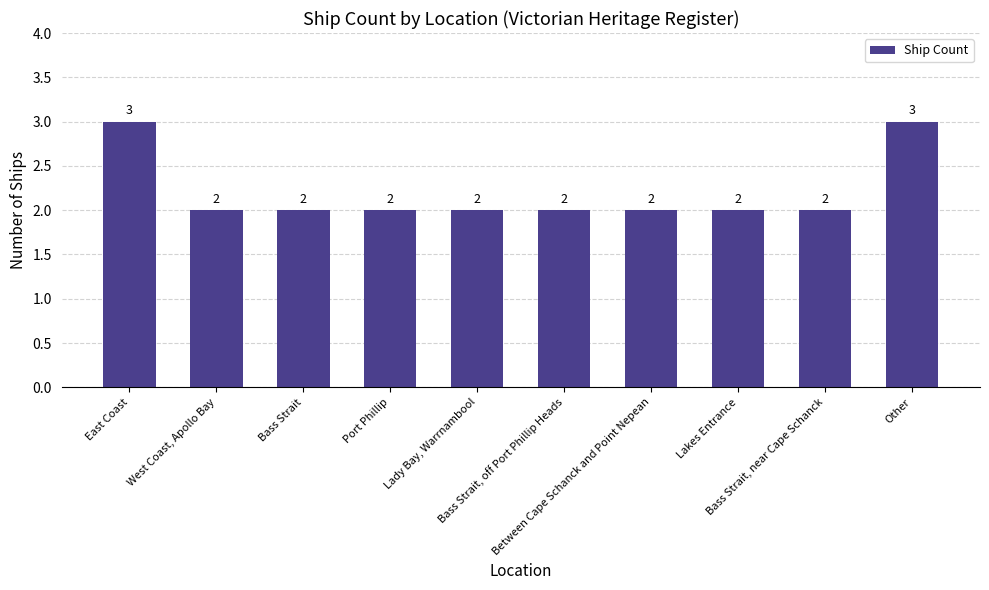

What is the maximum value shown in the chart?

3